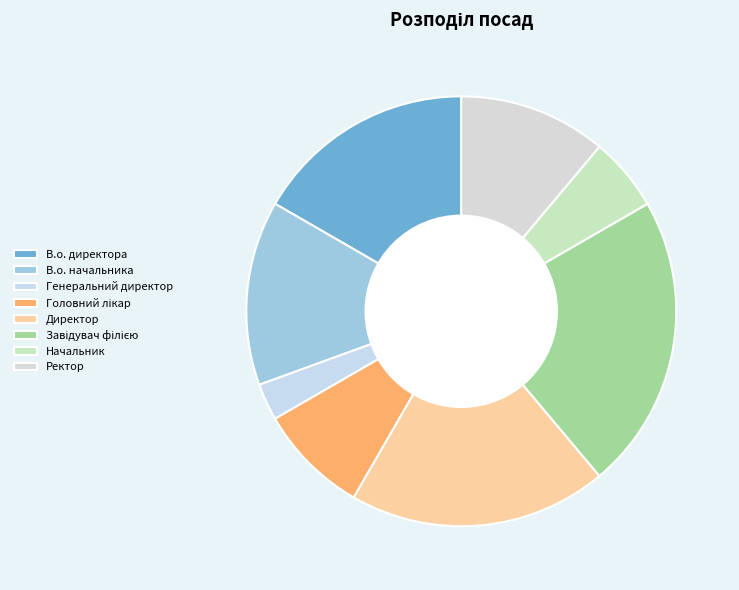

Count the number of slices in the pie.

8